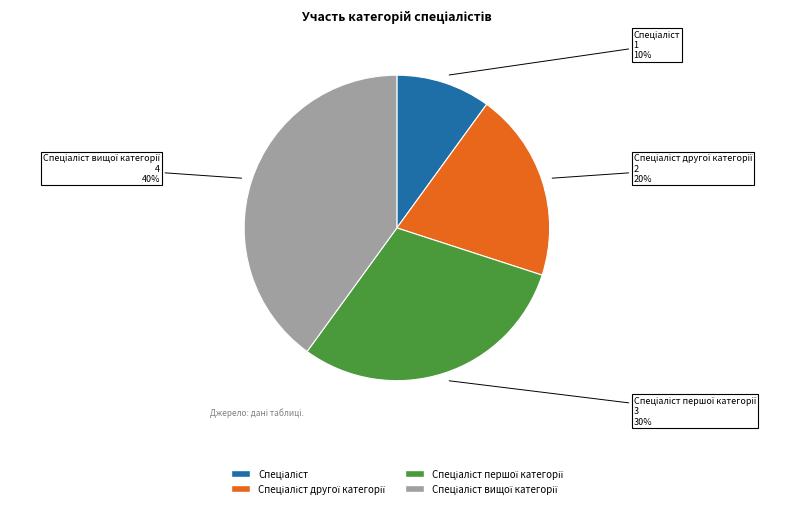

To the nearest percent, what is the difference between the largest and smallest slice percentages?

30%